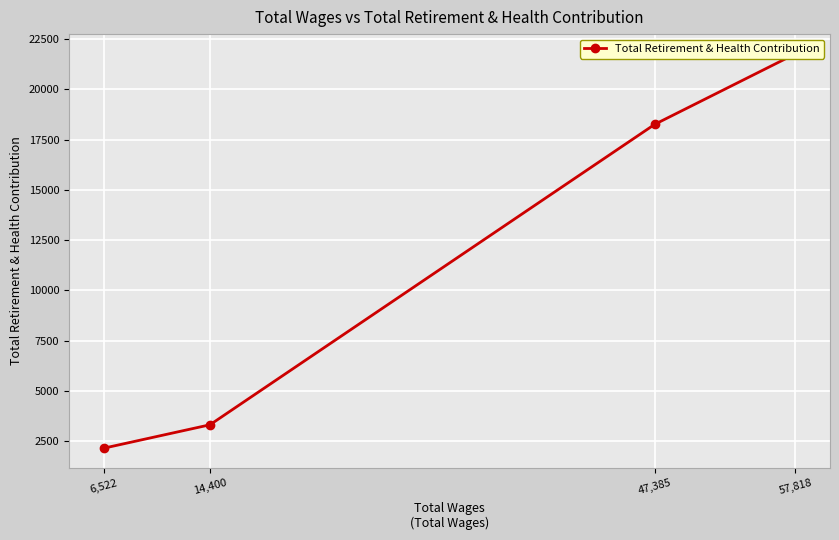

List the labels in order of value, largest first.

57,818, 47,385, 14,400, 6,522